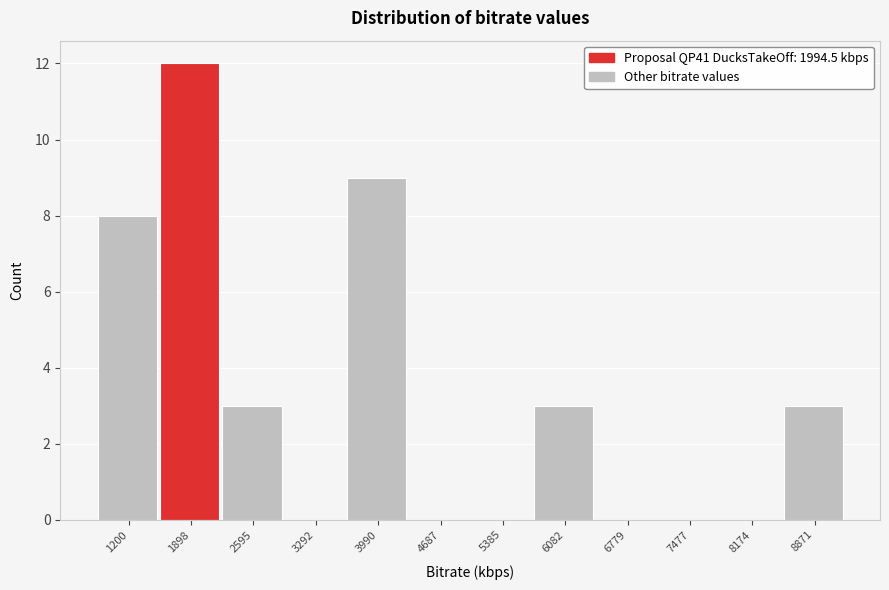

Reading left to right, transcribe this chart: for each bar, give the range it covers on the x-axis and its height. Neither the bar edges nor the heights are printed on the chart, so give them approximately, as read against the axes.

900 to 1500: 8
1500 to 2200: 12
2200 to 2900: 3
2900 to 3600: 0
3600 to 4300: 9
4300 to 5000: 0
5000 to 5700: 0
5700 to 6400: 3
6400 to 7100: 0
7100 to 7800: 0
7800 to 8500: 0
8500 to 9200: 3